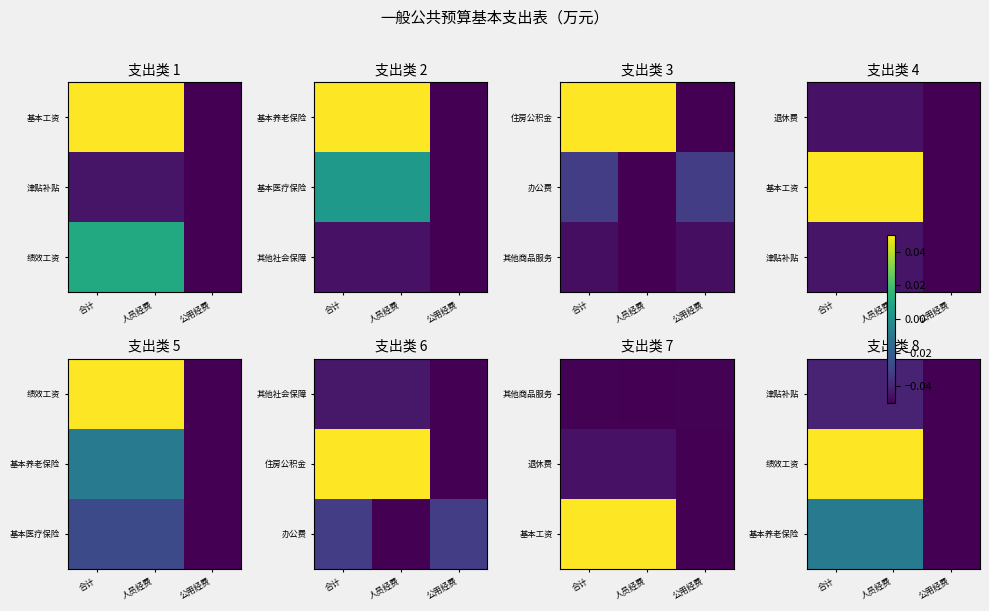

Which has a higher value, 合计 or 人员经费?

合计